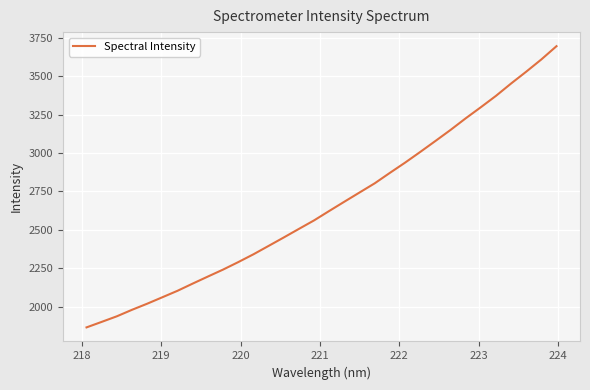

What is the sum of all values?

85084.6